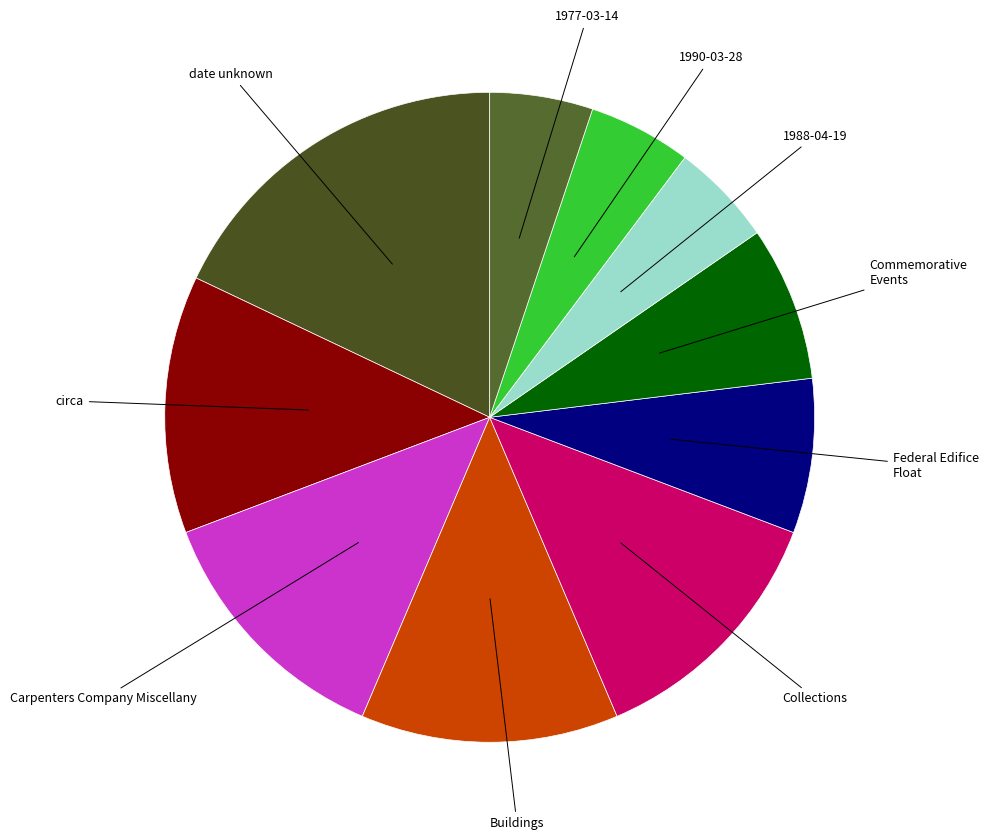

How many segments does this pie chart have?

10